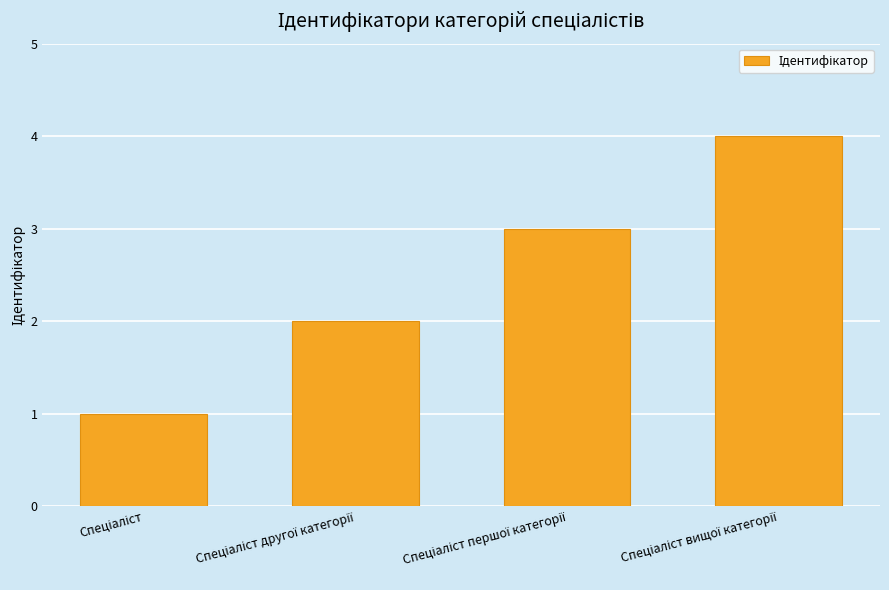

What is the greatest value displayed?

4